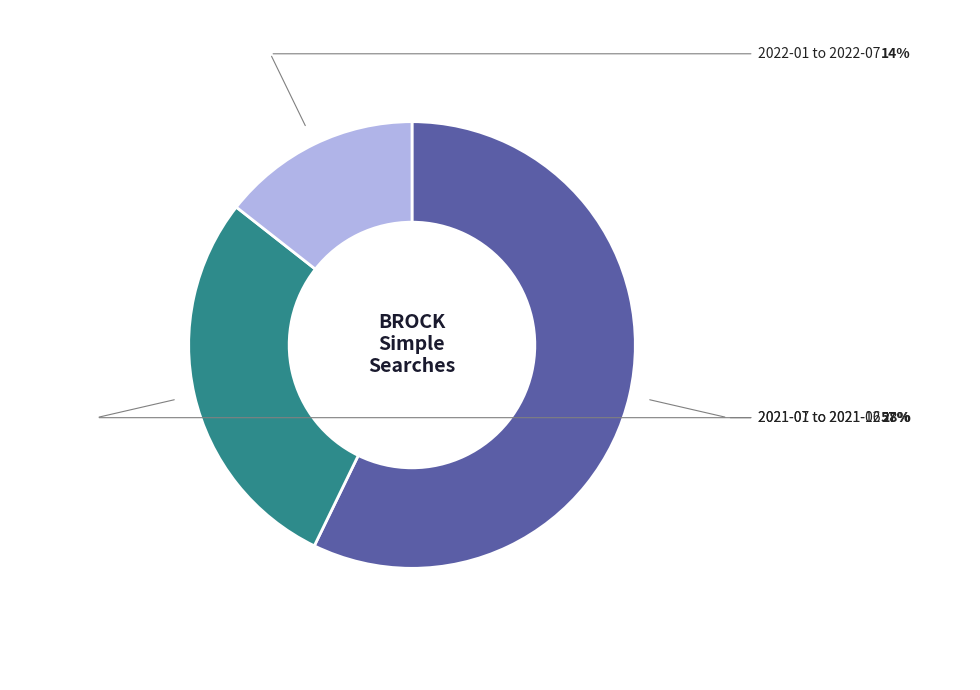

Does any single category account for the majority?

Yes